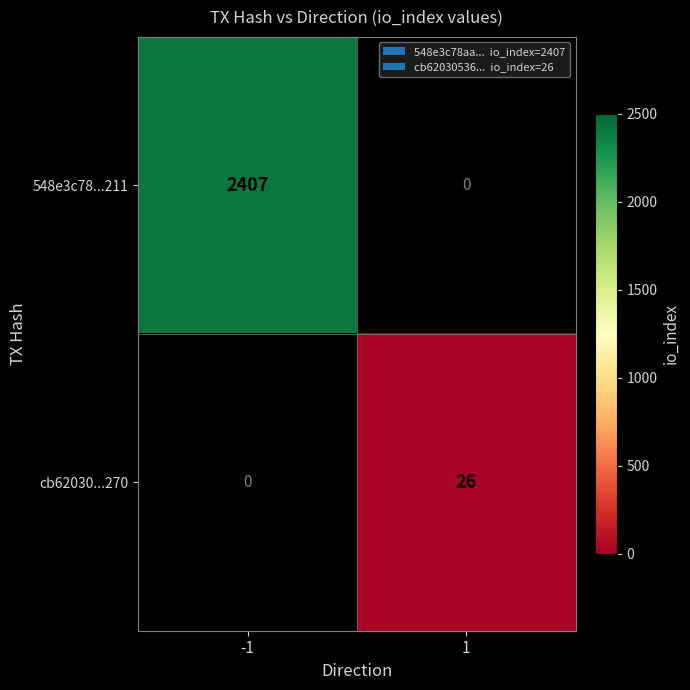

True or false: 548e3c78...211 has a value of 2407 at -1.

True